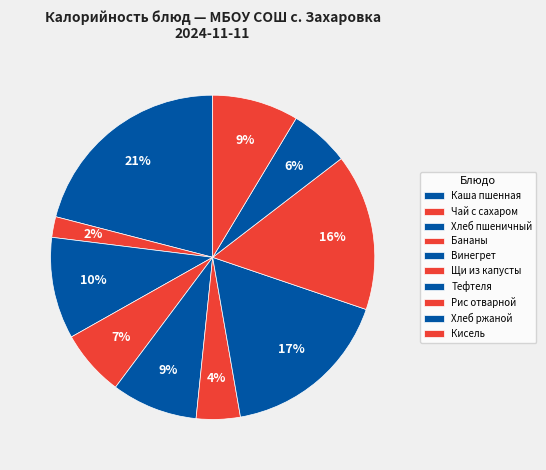

To the nearest percent, what is the average slice percentage?

10%